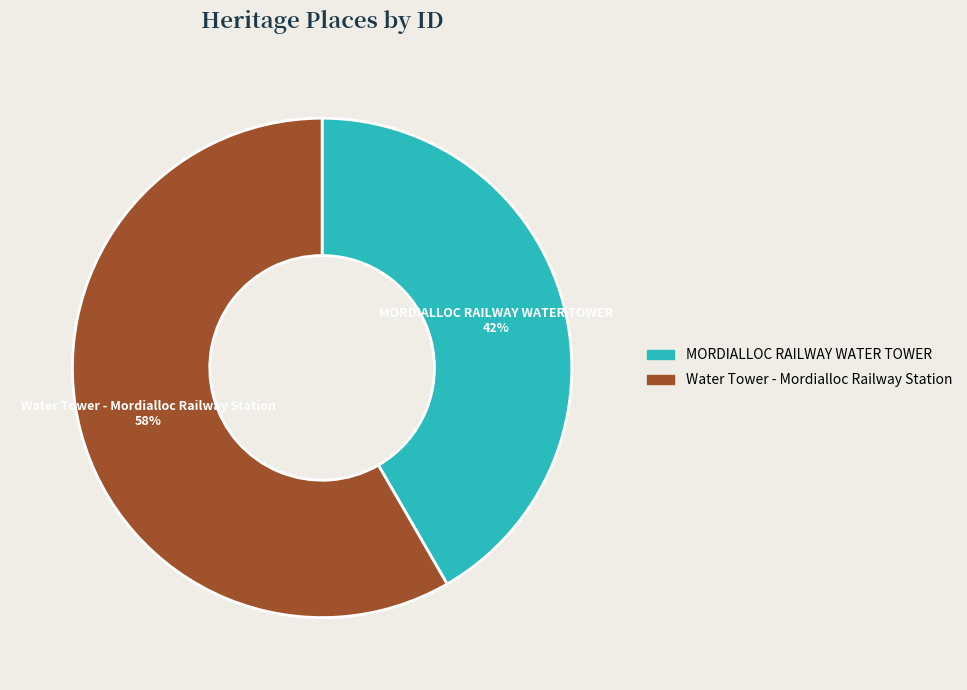

To the nearest percent, what is the combined percentage of Water Tower - Mordialloc Railway Station and MORDIALLOC RAILWAY WATER TOWER?

100%